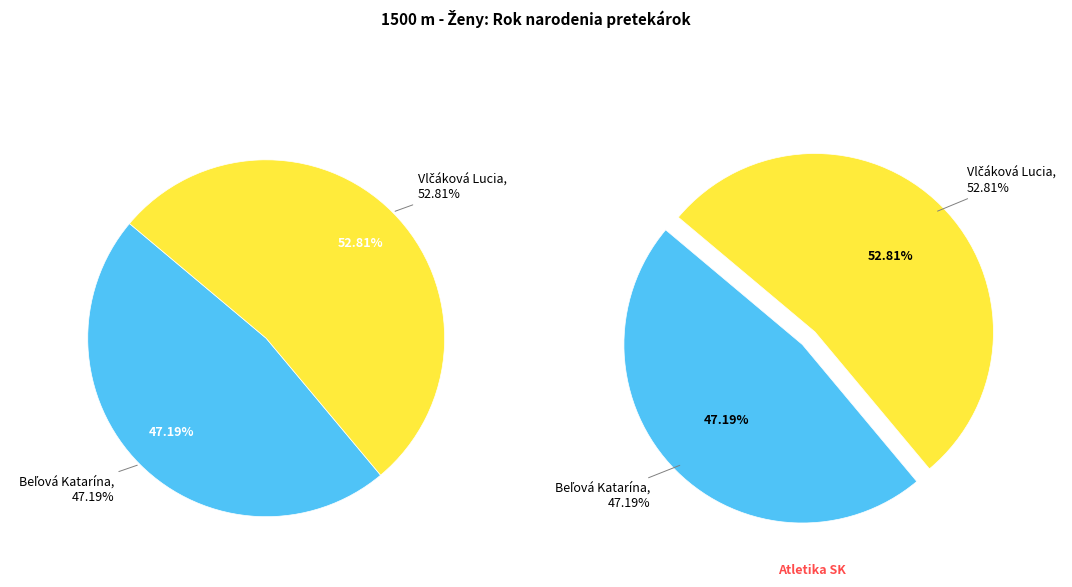

Is there a majority slice in this chart?

Yes